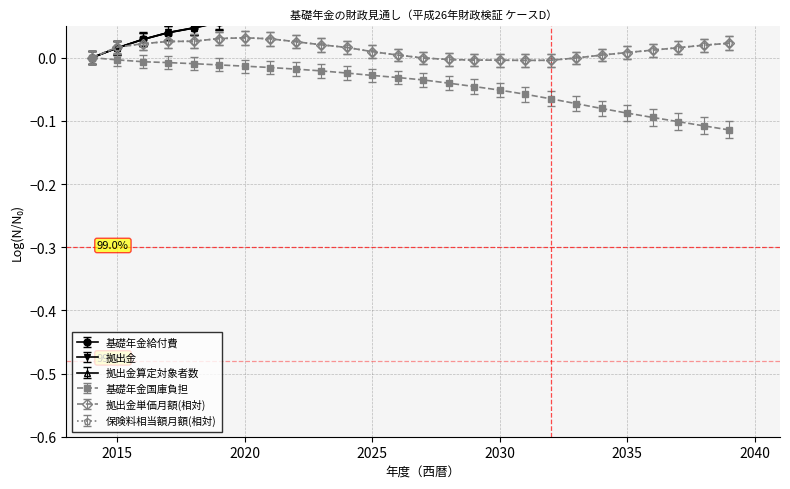

What is the average value of the 基礎年金給付費(兆円) series?

0.1